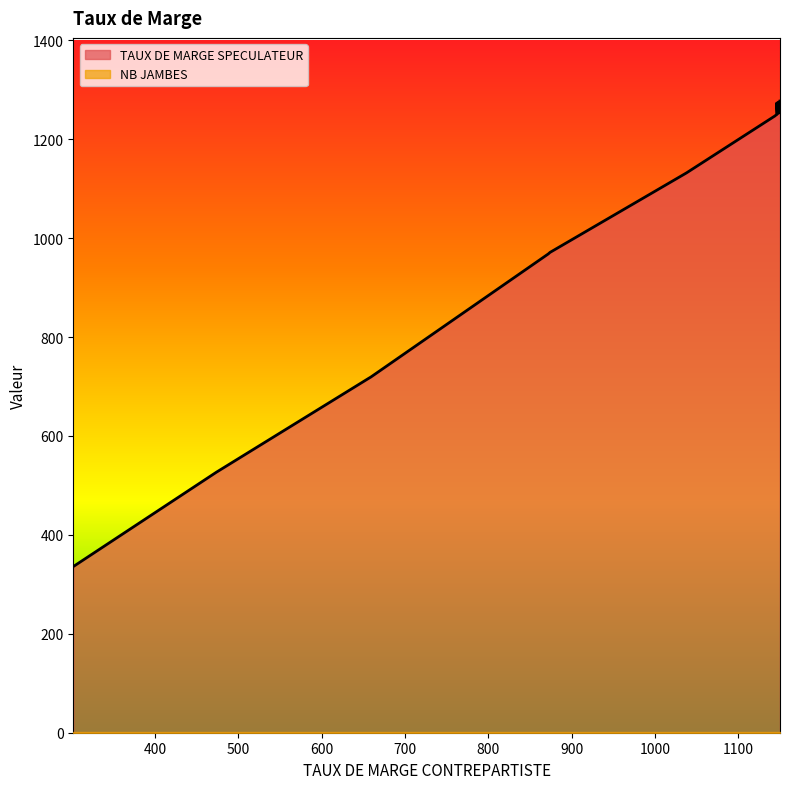

What is the smallest value displayed?

1